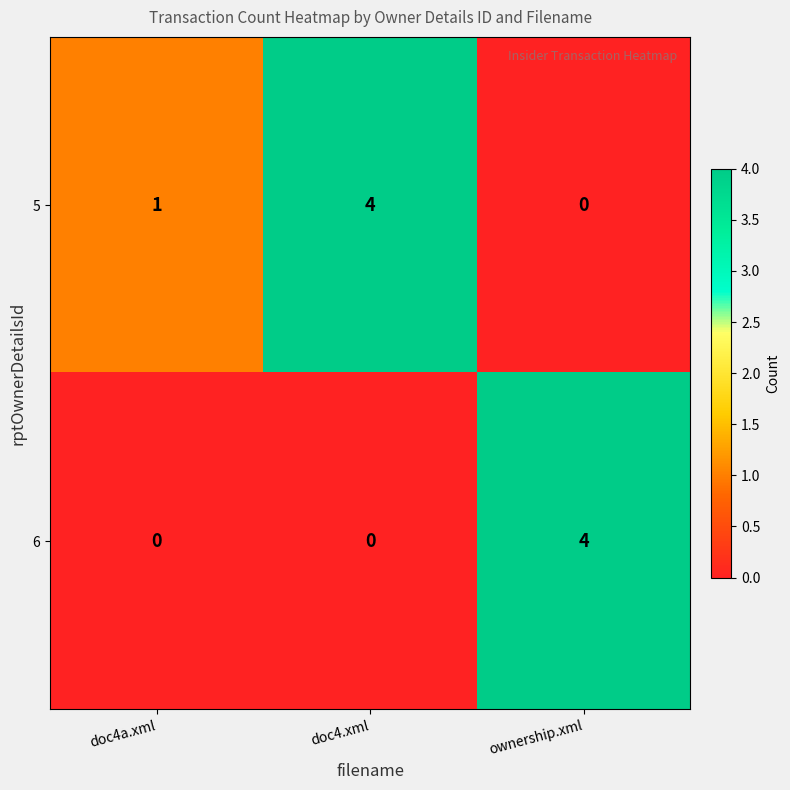

Count the number of categories in the chart.

3